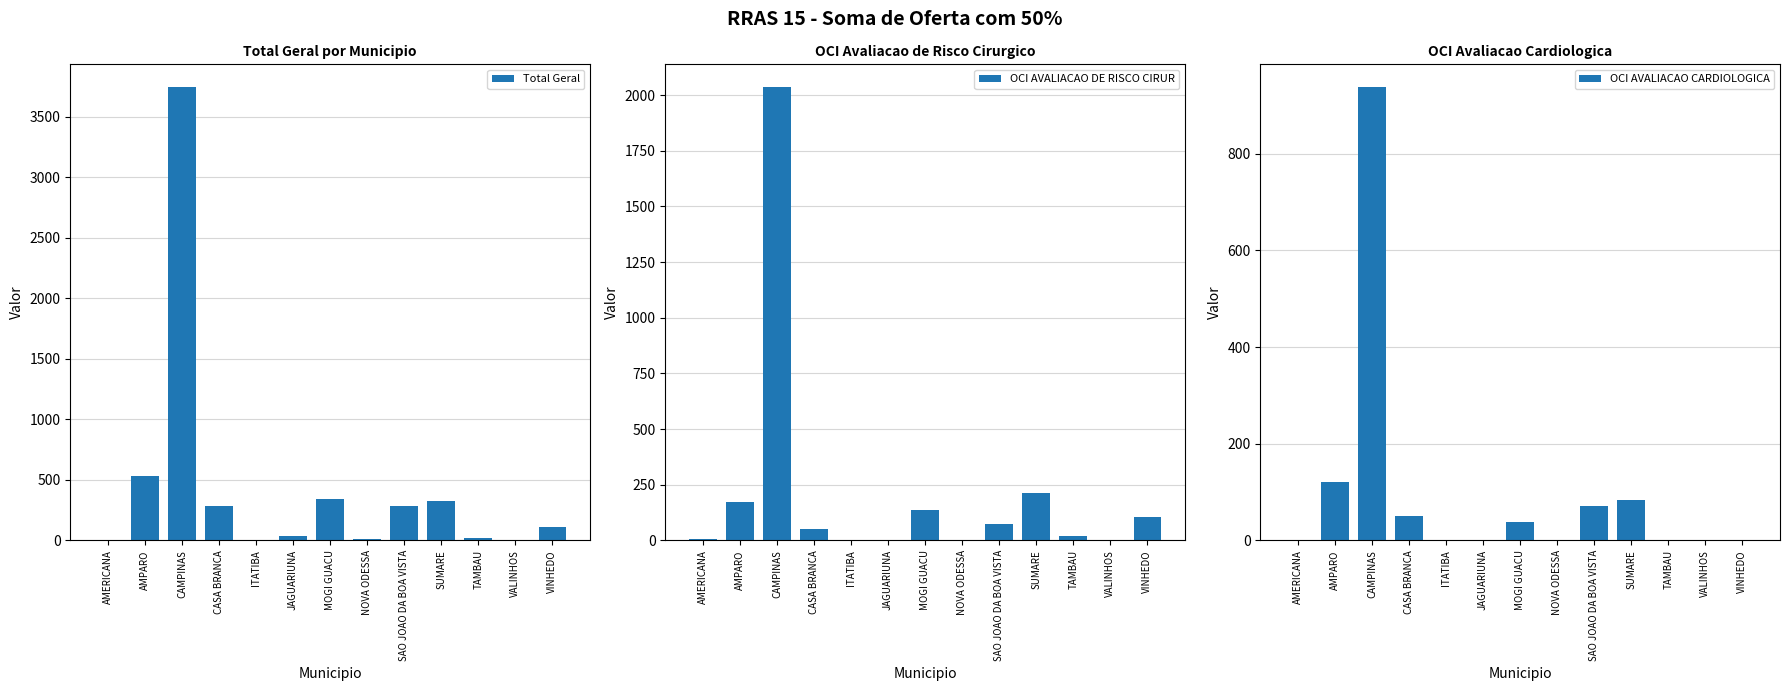

List the labels in order of Total Geral value, smallest first.

VALINHOS, ITATIBA, AMERICANA, NOVA ODESSA, TAMBAU, JAGUARIUNA, VINHEDO, SAO JOAO DA BOA VISTA, CASA BRANCA, SUMARE, MOGI GUACU, AMPARO, CAMPINAS